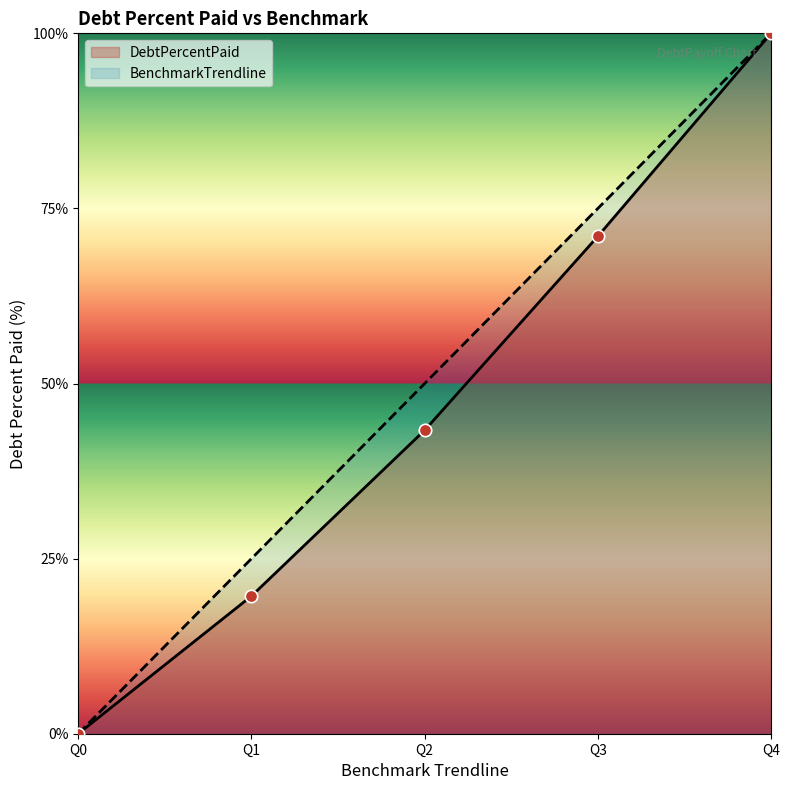

Is the value of BenchmarkTrendline at Q3 greater than the value of DebtPercentPaid at Q0?

Yes